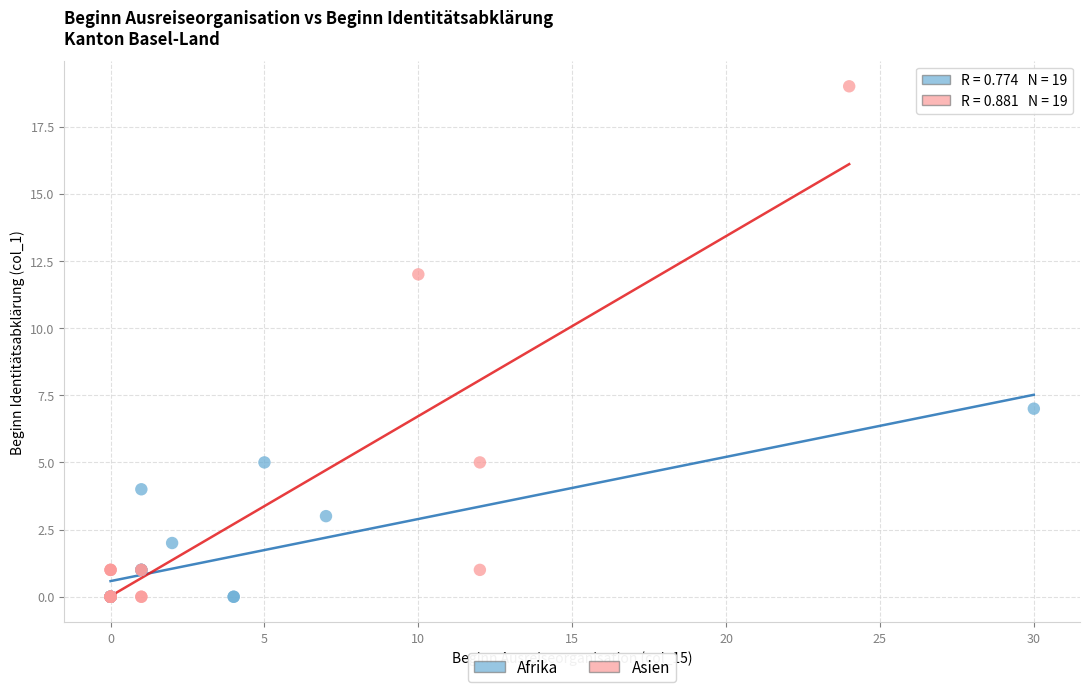

Which series contains the highest Y value?

Asien